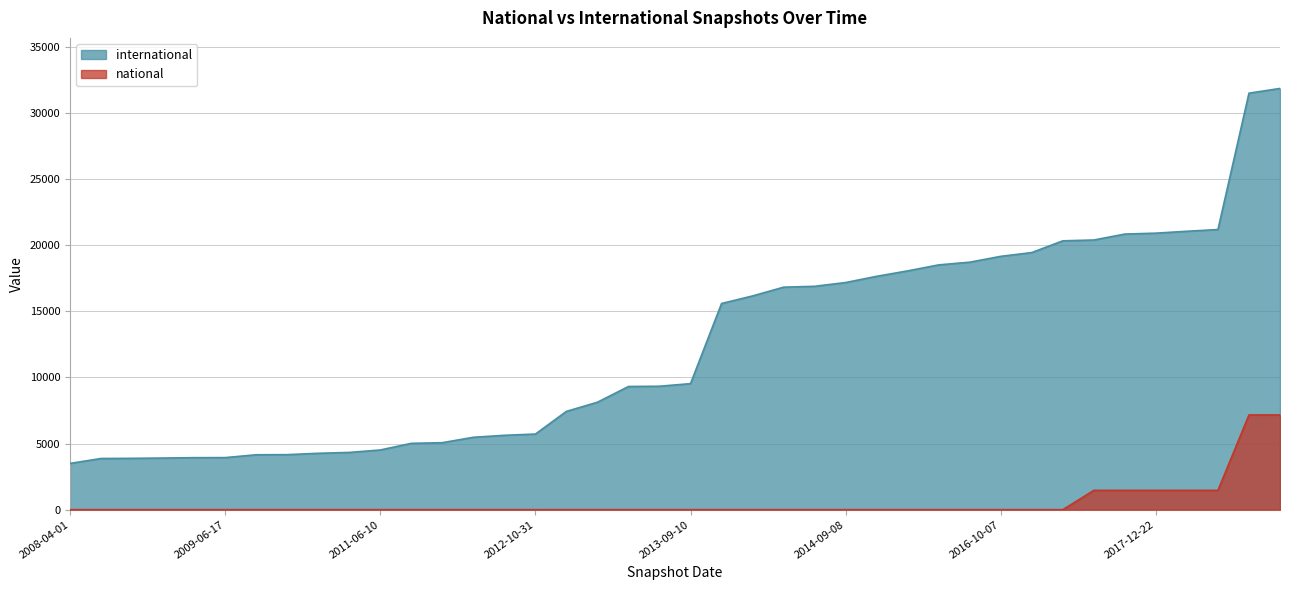

How many categories are shown in the chart?

40